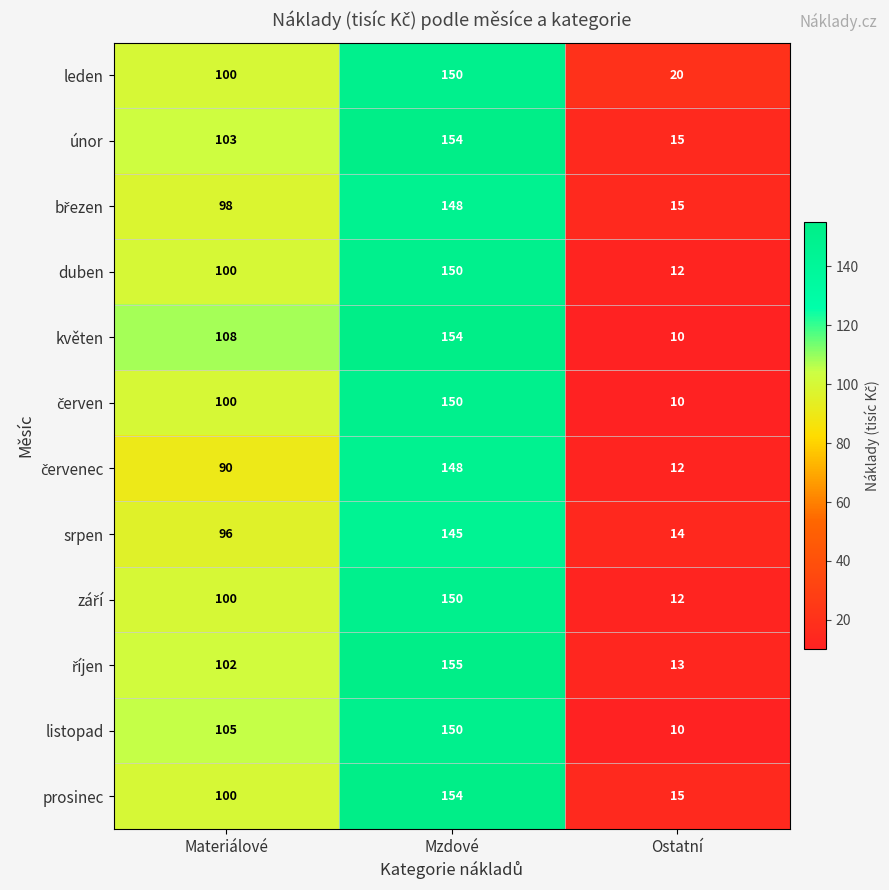

Is it true that srpen equals 139 at Materiálové?

False